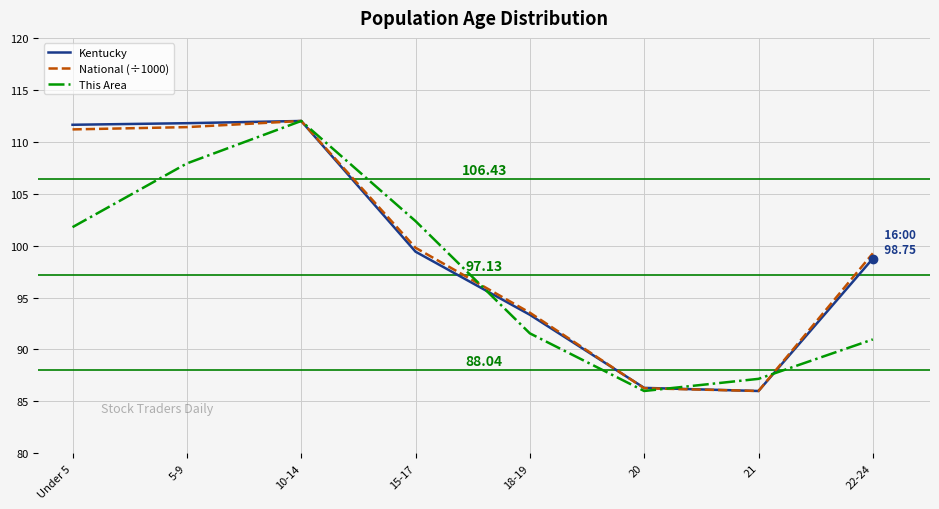

What is the sum of the National (÷1000) values at 20 and 22-24?

185.5